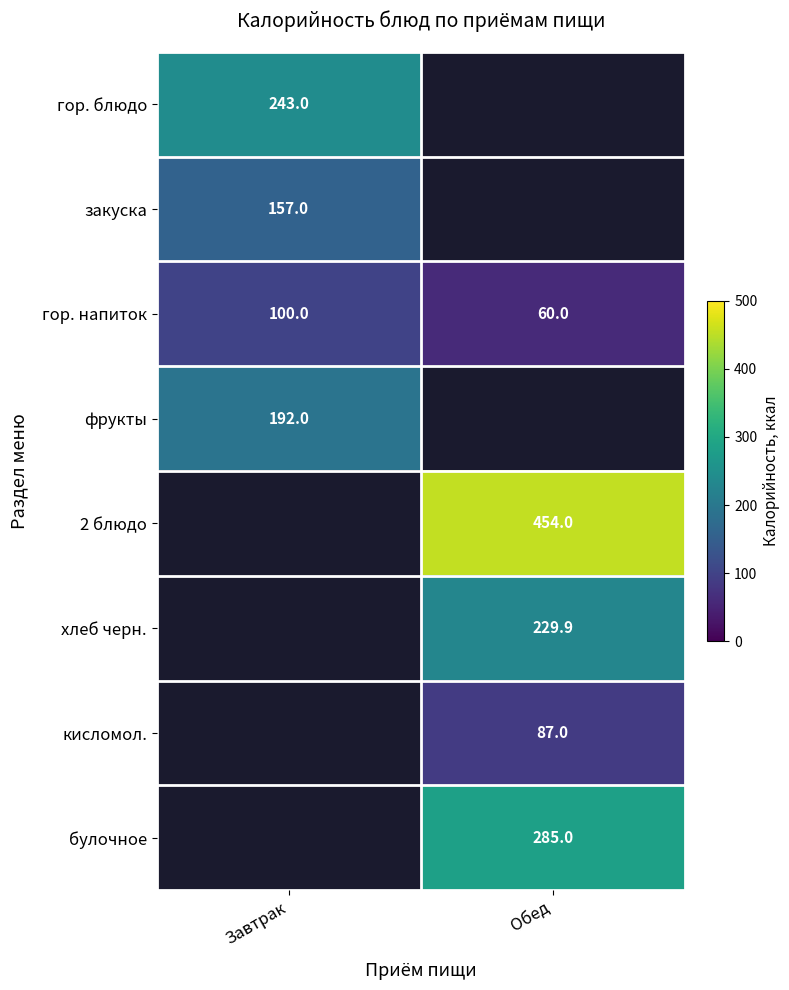

What is the sum of all гор. напиток values?

160.0